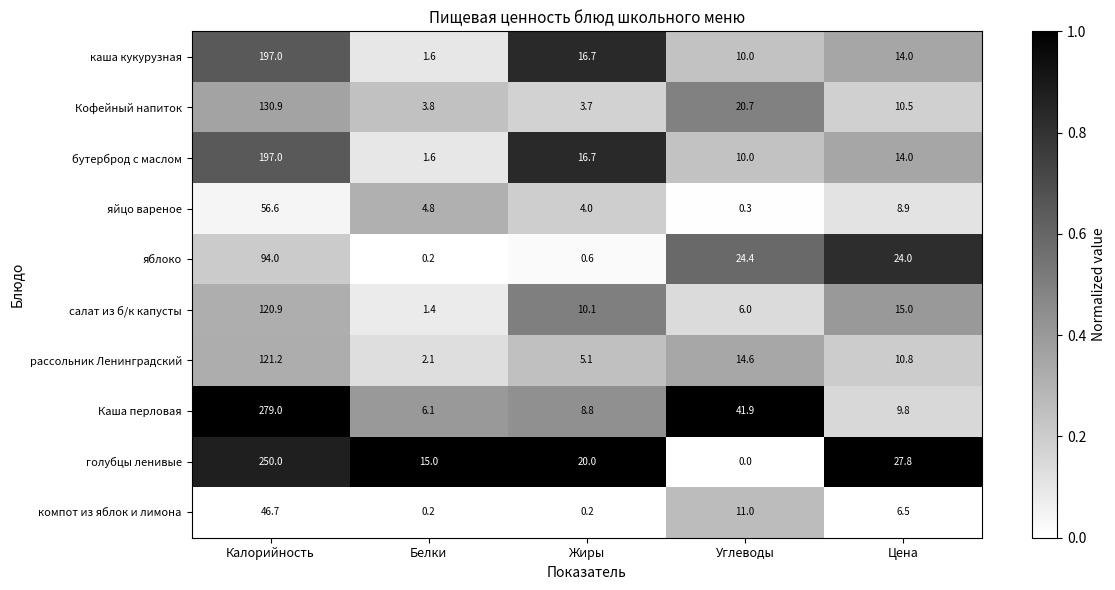

At which category does the chart reach its peak across all series?

Калорийность